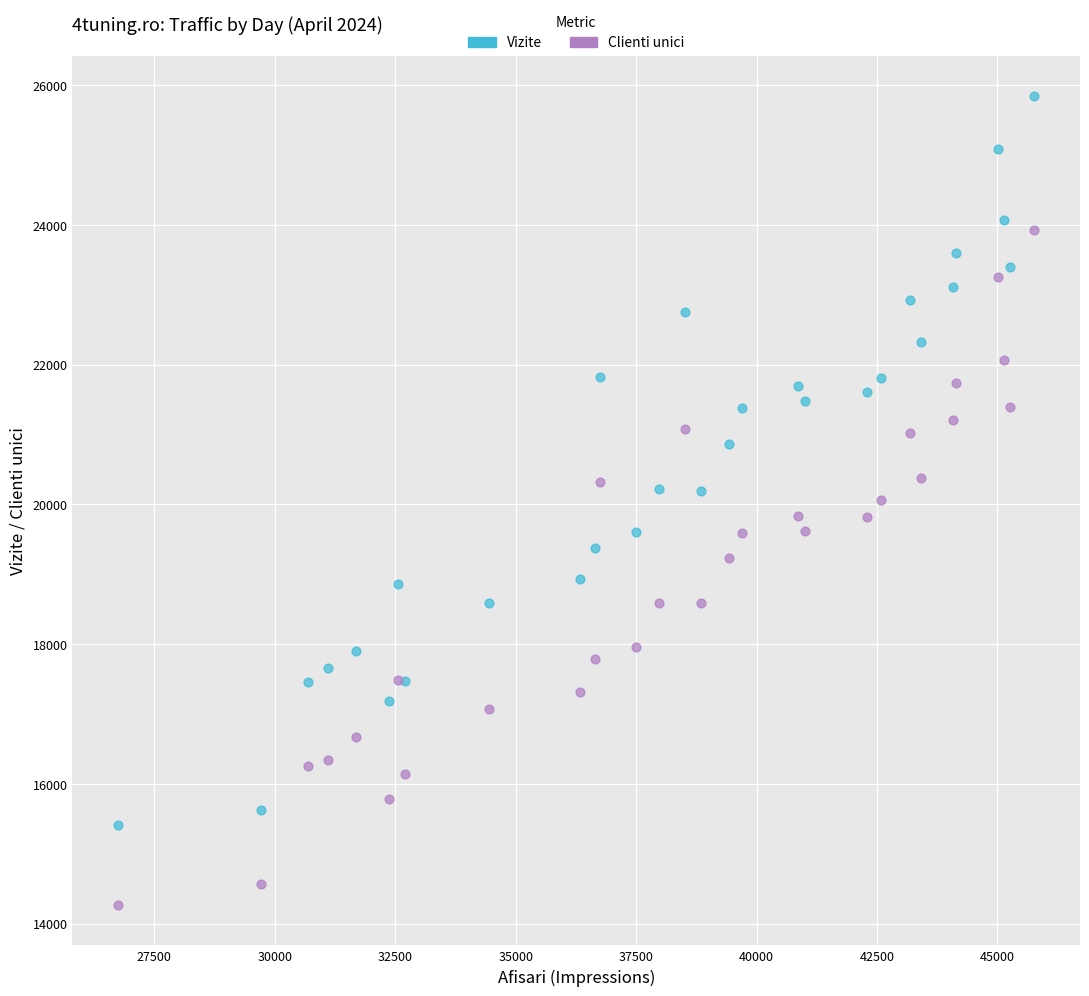

Which series has the widest spread of Y values?

Vizite